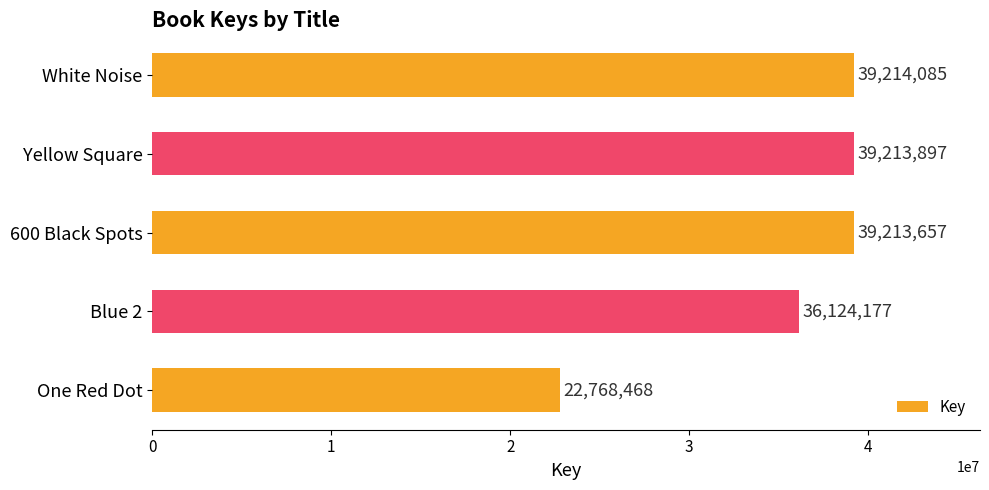

What is the smallest value displayed?

22768468